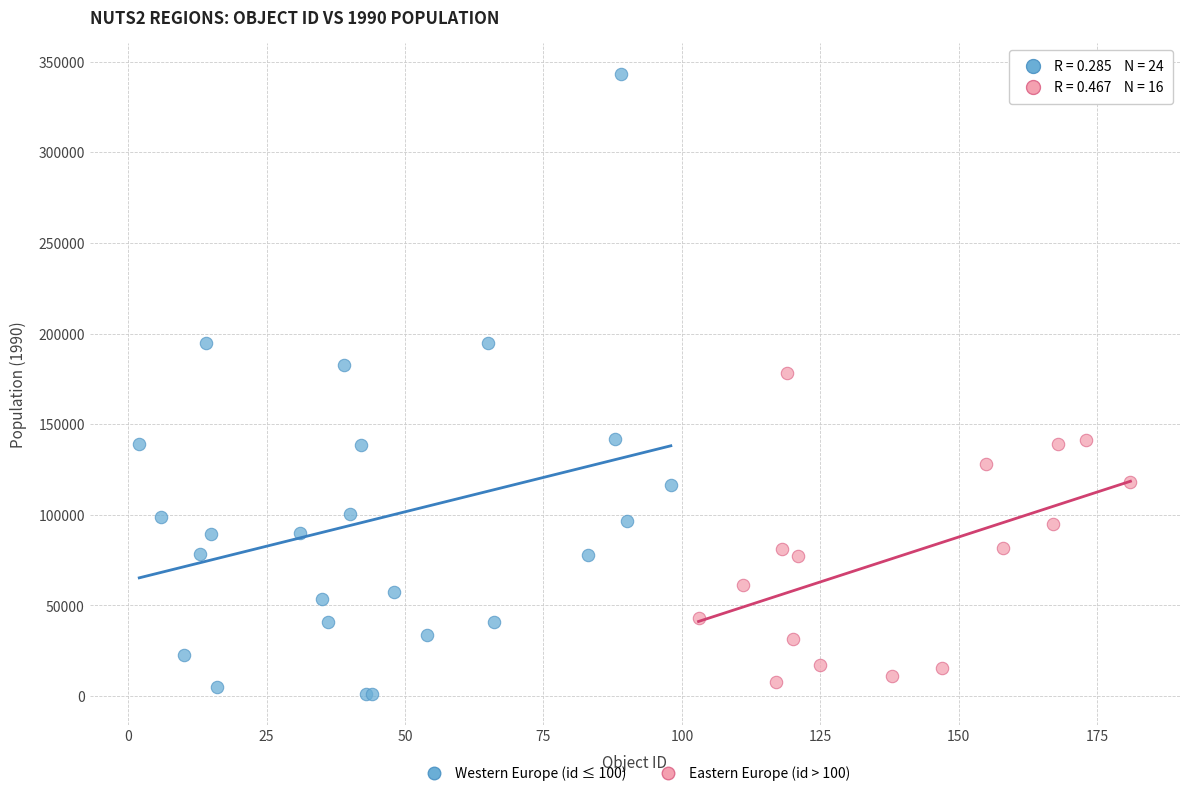

Which series has the largest Y range (max minus min)?

Western Europe (id ≤ 100)